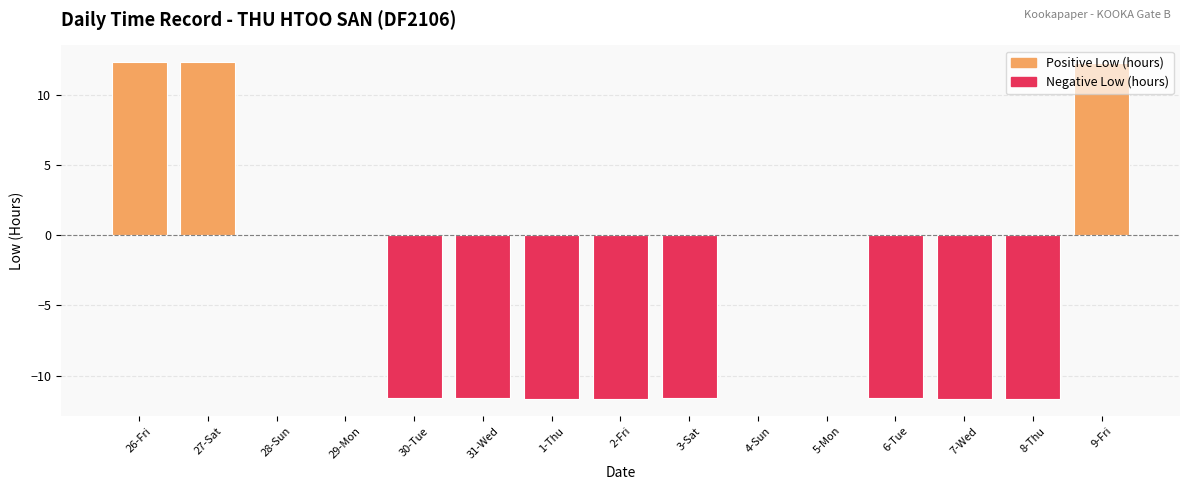

What is the sum of all values?

-56.0